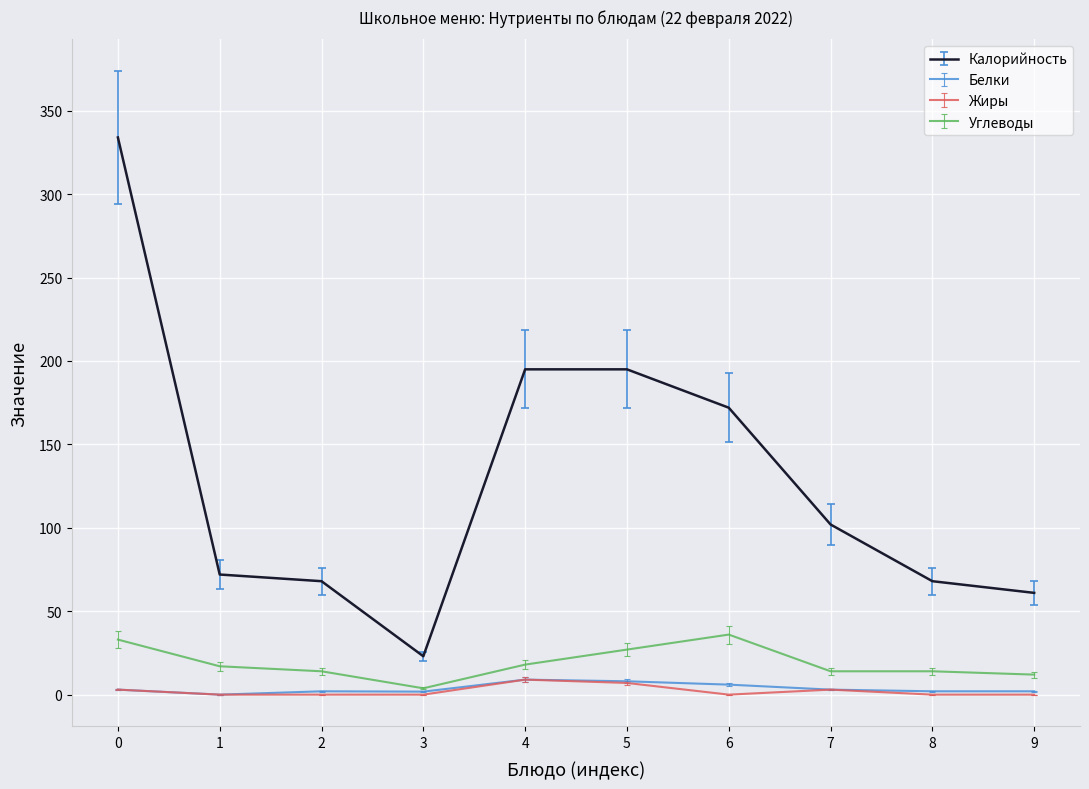

What is the greatest value displayed?

334.0